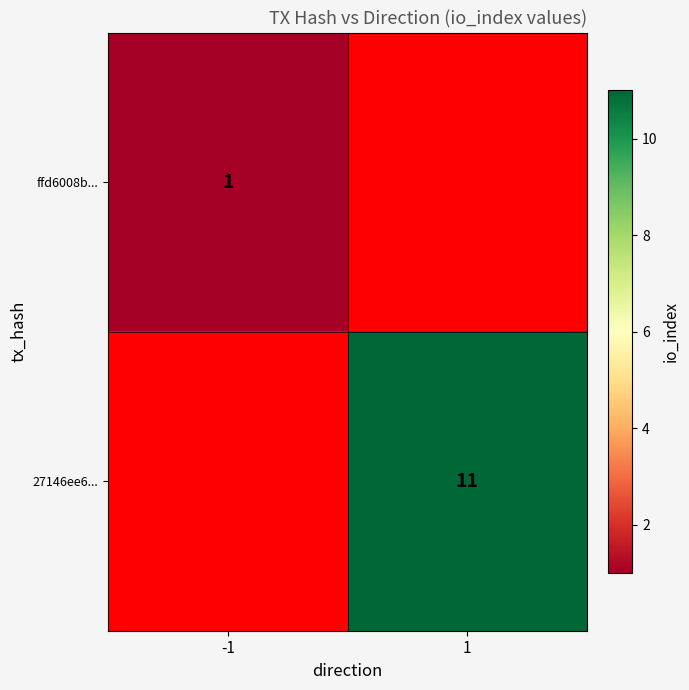

Which category has the lowest value across all series?

-1